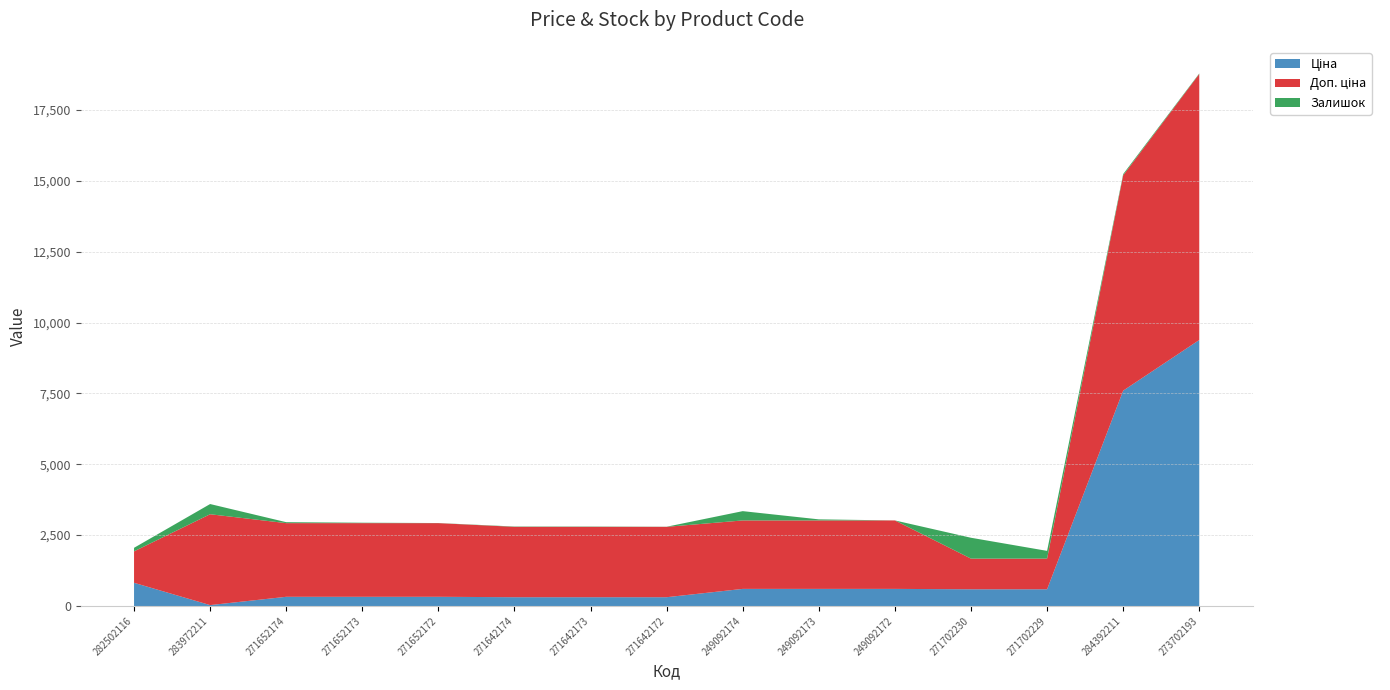

Reading left to right, extract all data points from this chart.

Ціна: 818.5	32.0	324.8	324.8	324.8	310.3	310.3	310.3	603.7	603.7	603.7	589.9	589.9	7596.5	9384.0
Доп. ціна: 1109.2	3205.0	2598.3	2598.3	2598.3	2482.4	2482.4	2482.4	2414.8	2414.8	2414.8	1081.7	1081.7	7596.5	9384.0
Залишок: 125.0	360.0	34.0	15.0	4.0	11.0	10.0	4.0	328.0	38.0	0.0	736.0	273.0	44.0	18.0